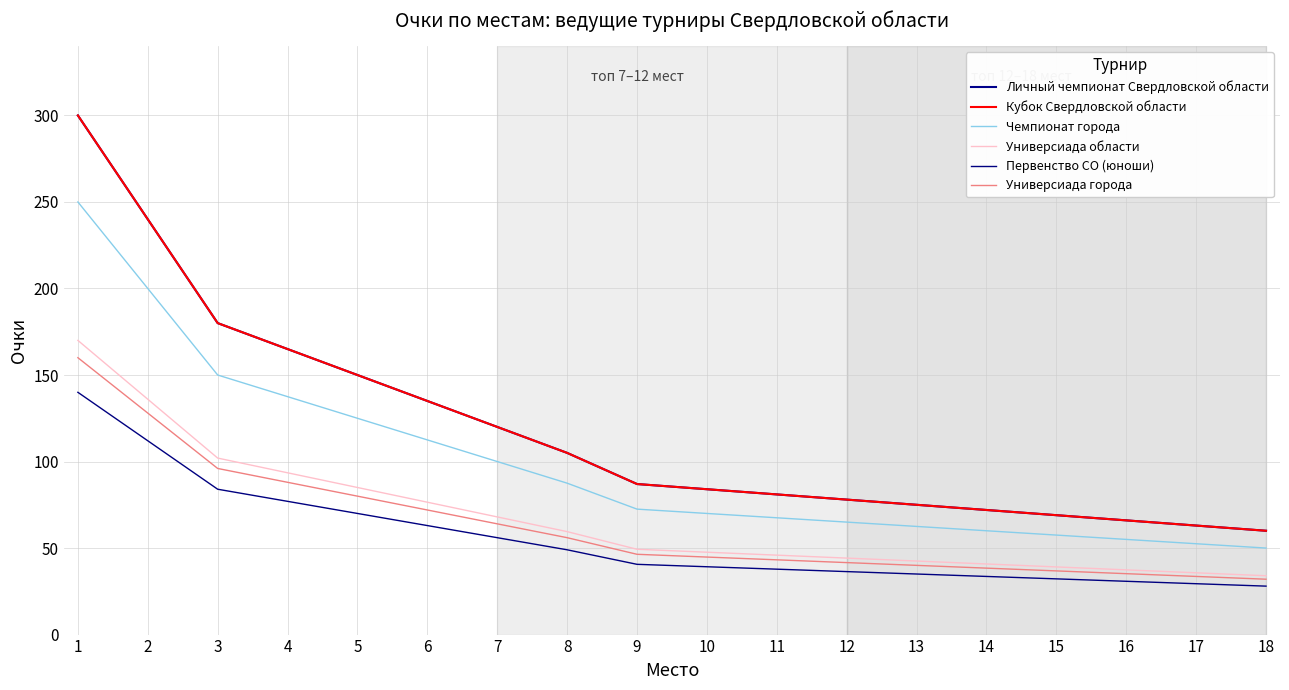

Does the chart display data point markers on the line(s)?

No